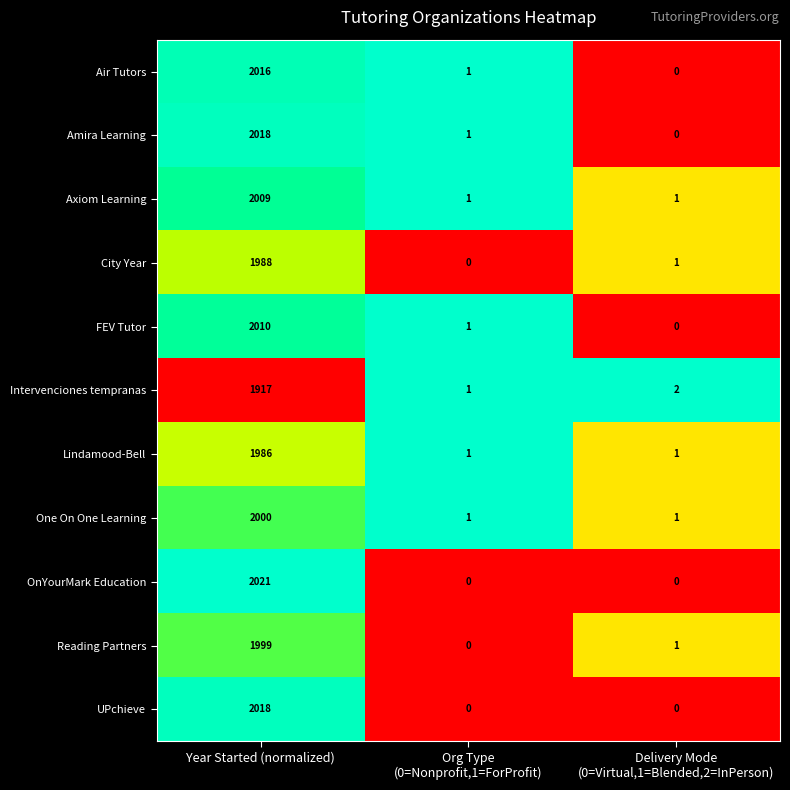

The value of Intervenciones tempranas at Year Started (normalized) is 1917. True or false?

True